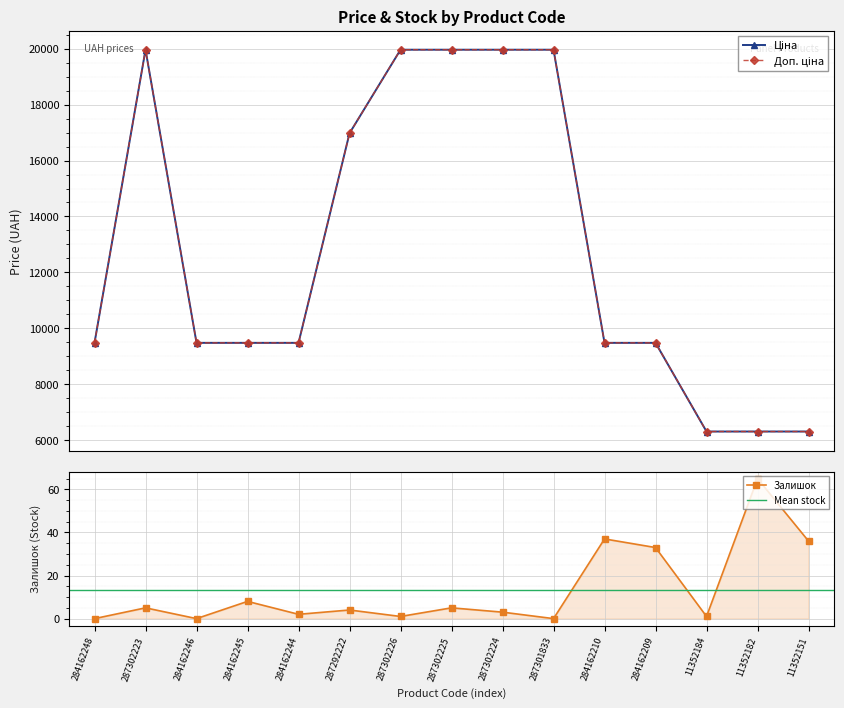

What is the sum of the Залишок values at 11352184 and 284162246?

1